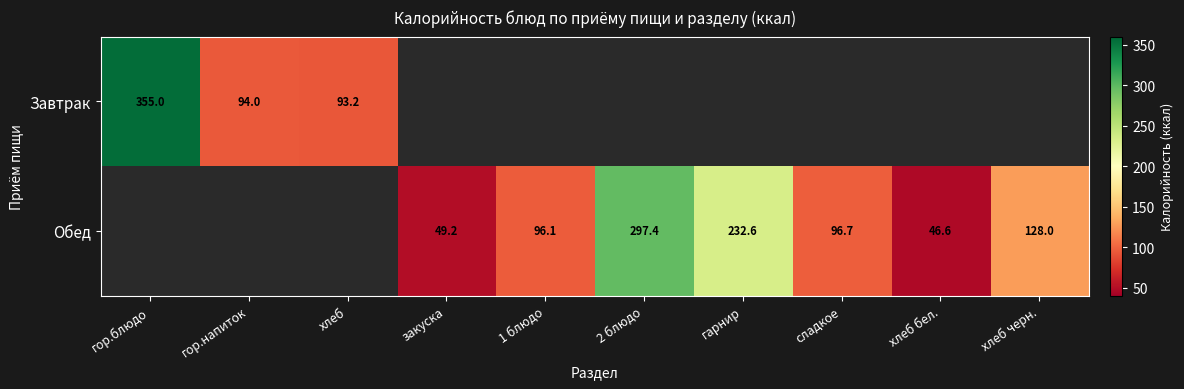

Between закуска and хлеб, which is larger?

хлеб